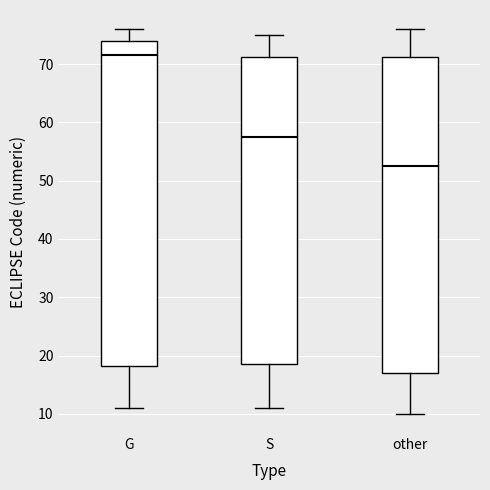

Which box is the tallest, from its lower edge to its upper edge?

G